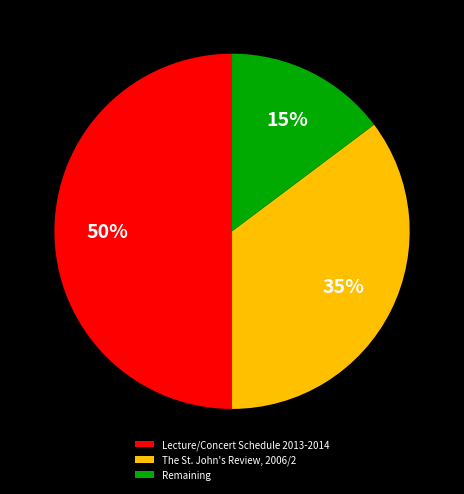

Does Remaining account for over 50% of the chart?

No